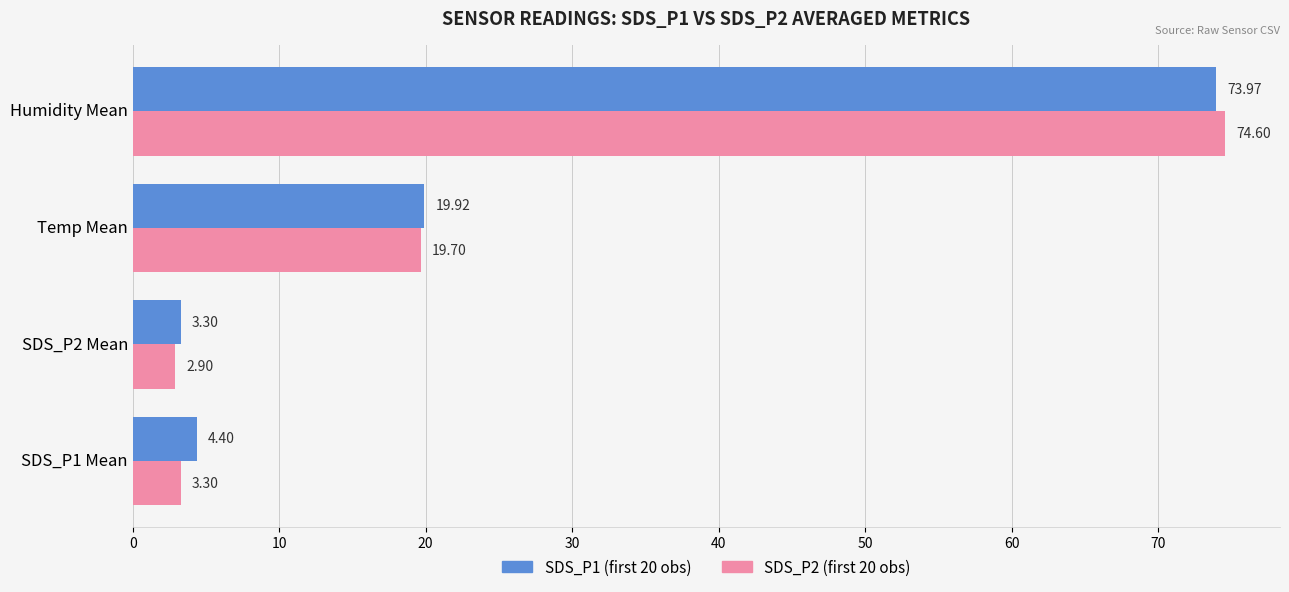

Which series has the largest range (max minus min)?

SDS_P2 (first 20 obs)